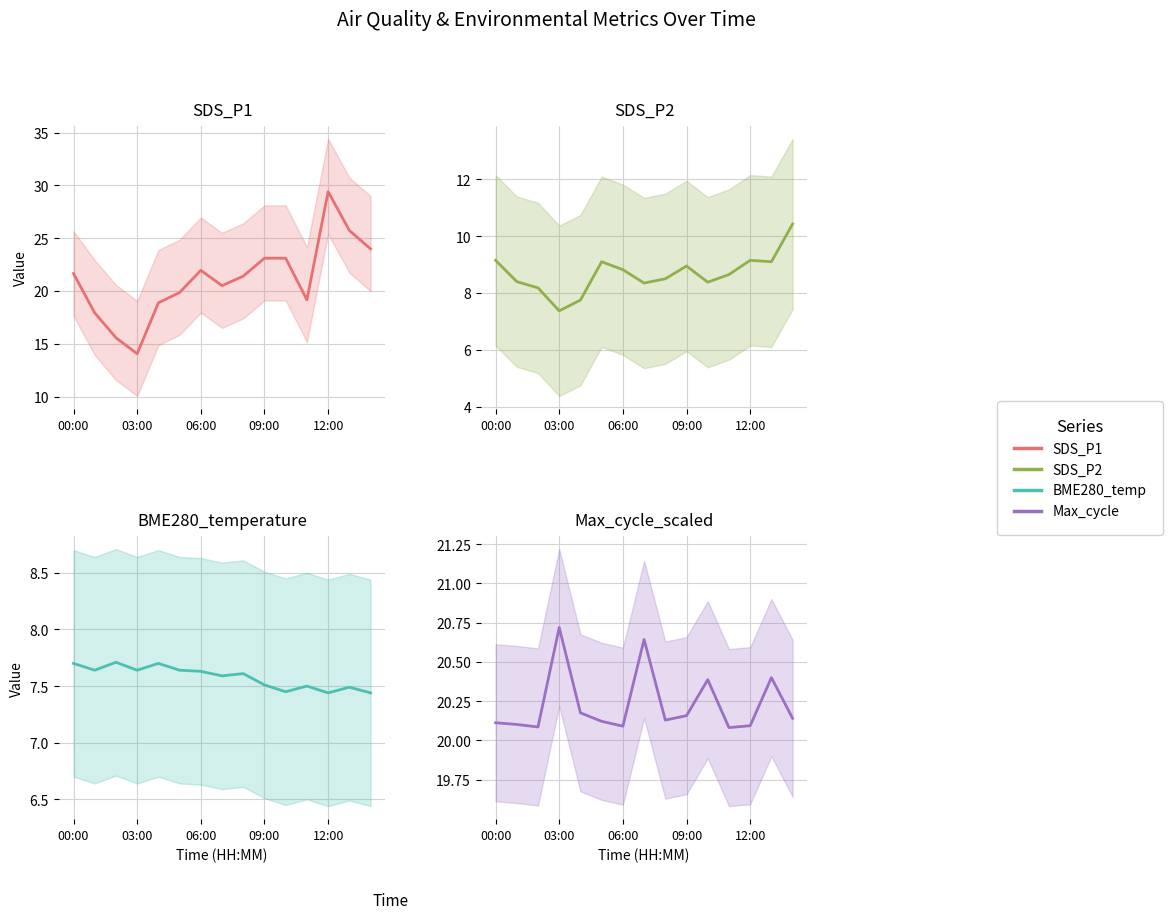

True or false: SDS_P2 has a value of 3.7 at 14.

False